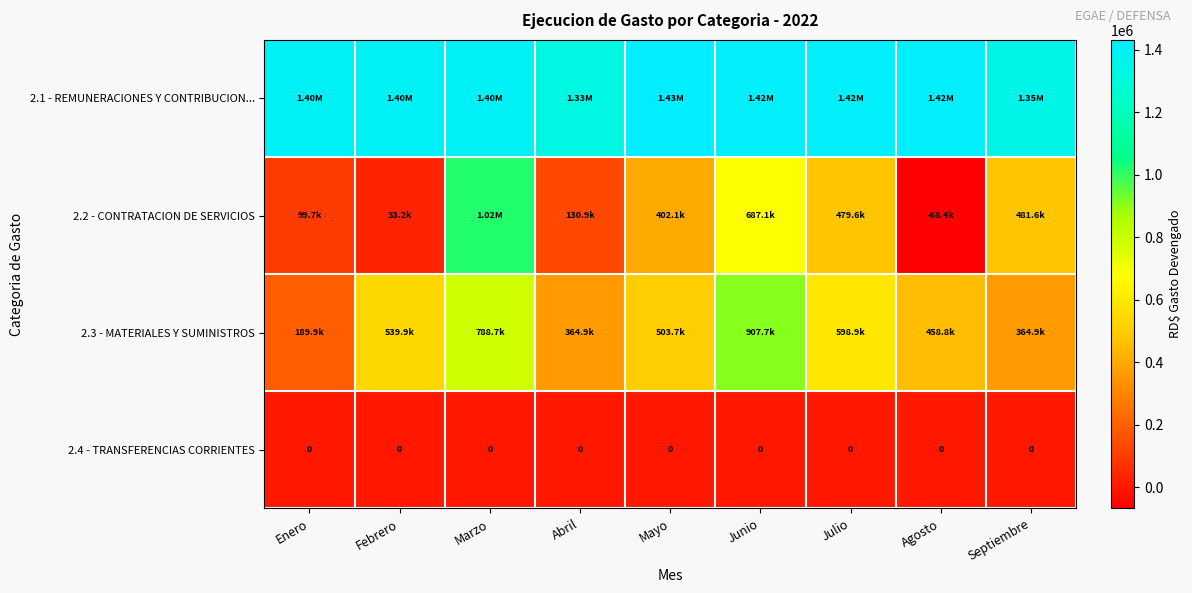

List the labels in order of 2.2 - CONTRATACION DE SERVICIOS value, smallest first.

Agosto, Febrero, Enero, Abril, Mayo, Julio, Septiembre, Junio, Marzo